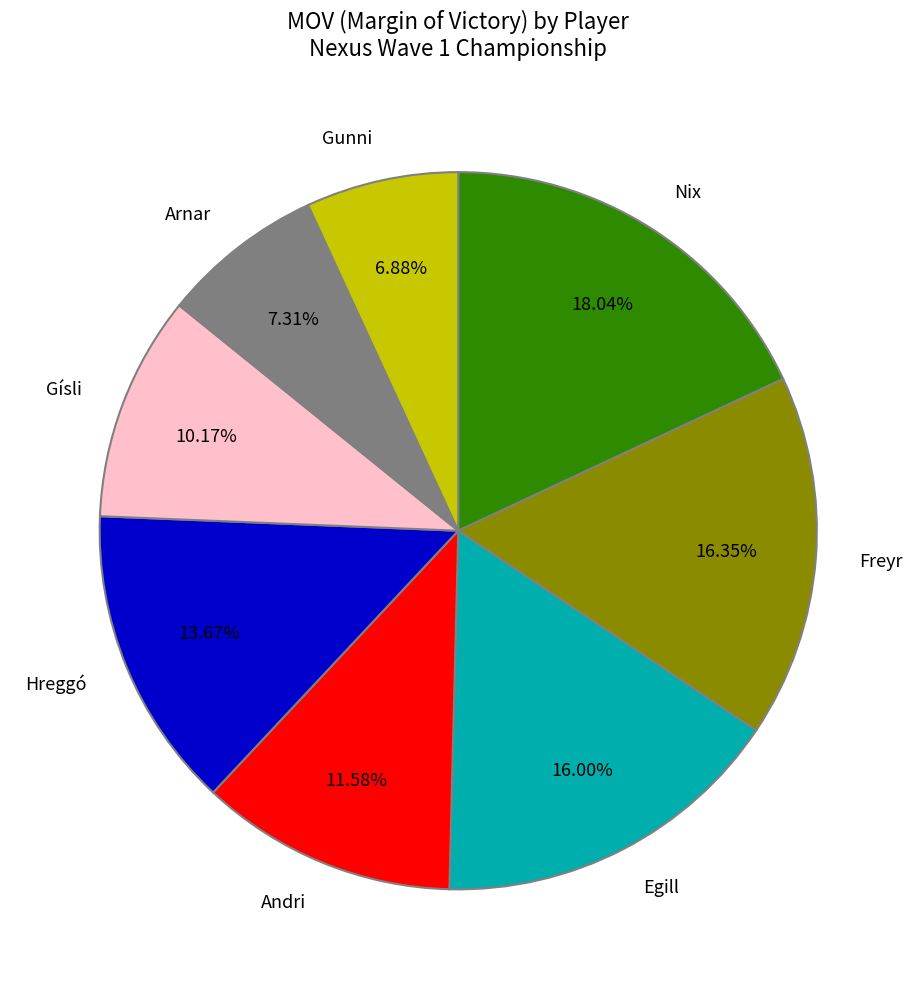

Combined, what portion of the pie is Gunni and Hreggó?

20.5%